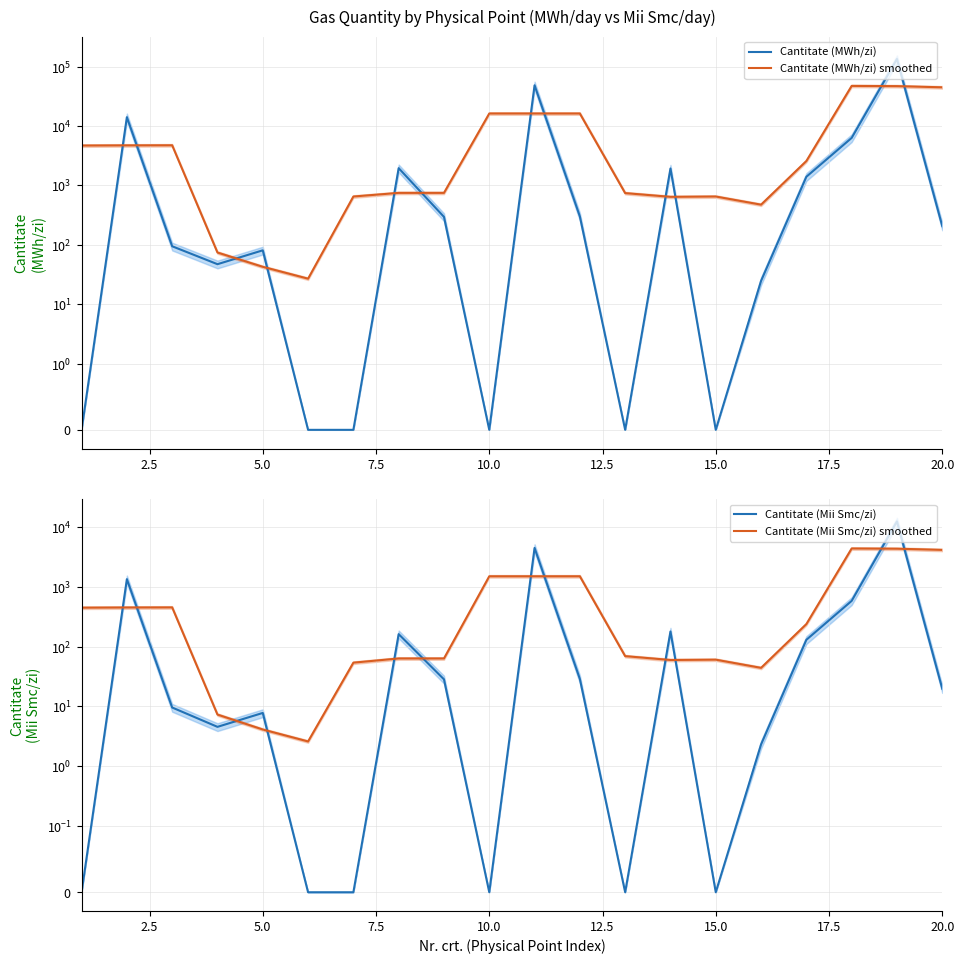

What is the average value of the Cantitate (MWh/zi) smoothed series?

10455.3